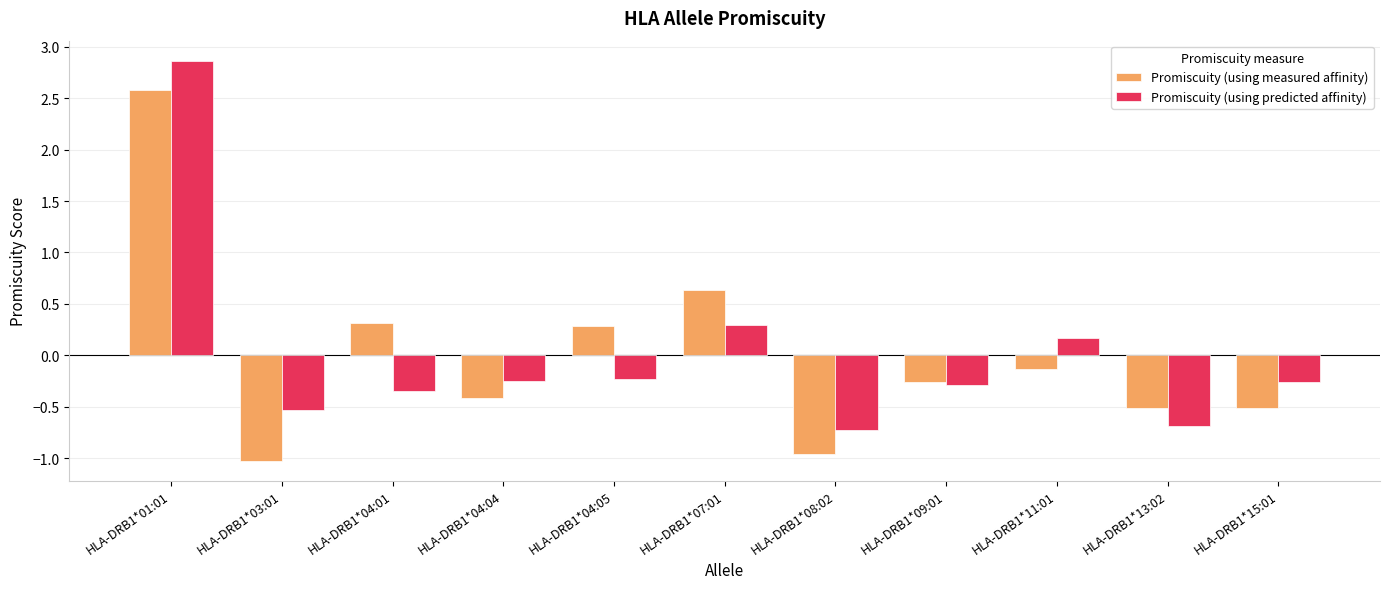

How many values in the Promiscuity (using predicted affinity) series are below 0?

8